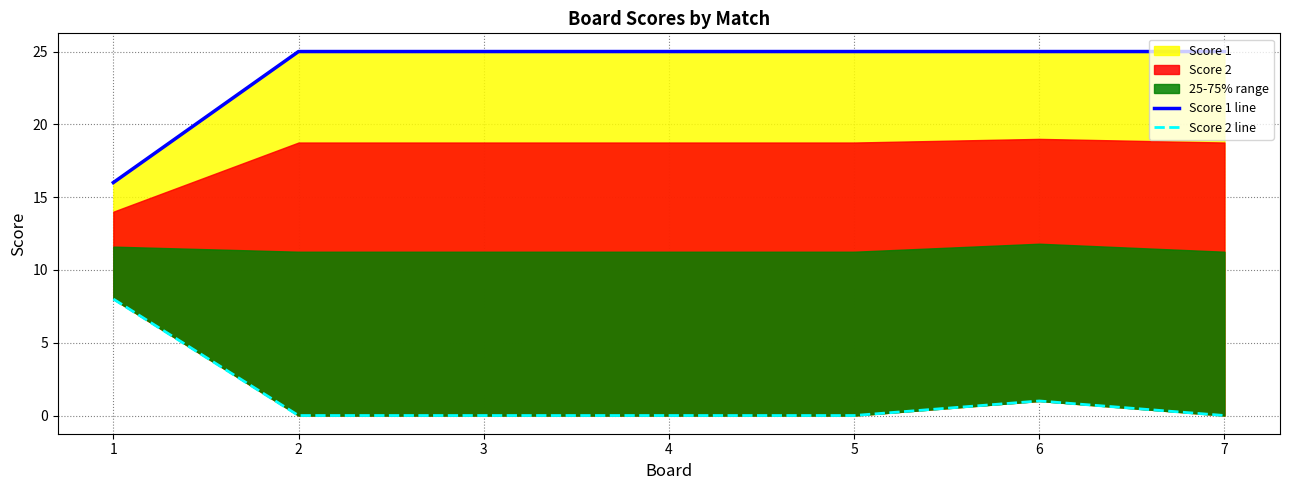

How many lines are shown in the chart?

2